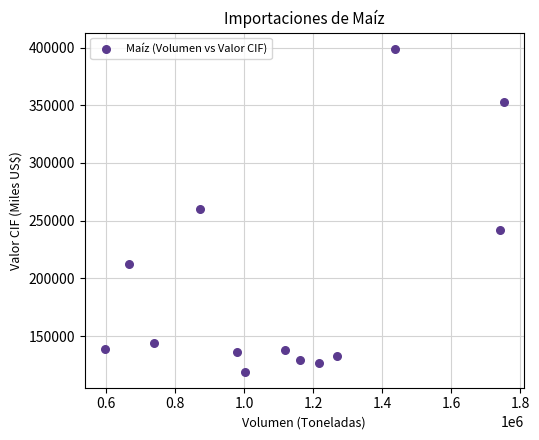

What is the range of Y values (max minus min)?

279796.3